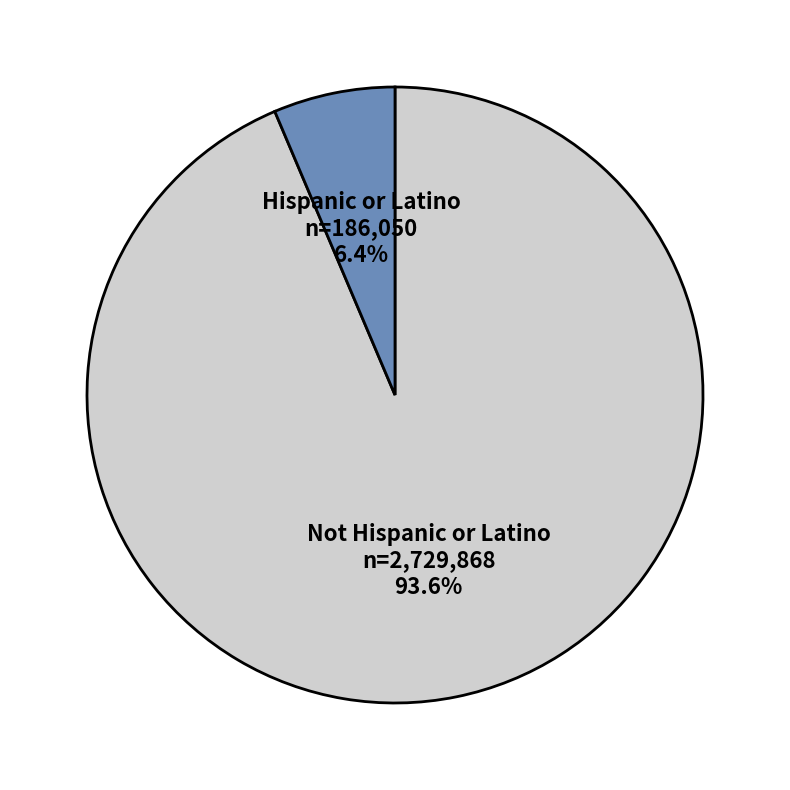

What percentage do Not Hispanic or Latino and Hispanic or Latino together represent?

100.0%